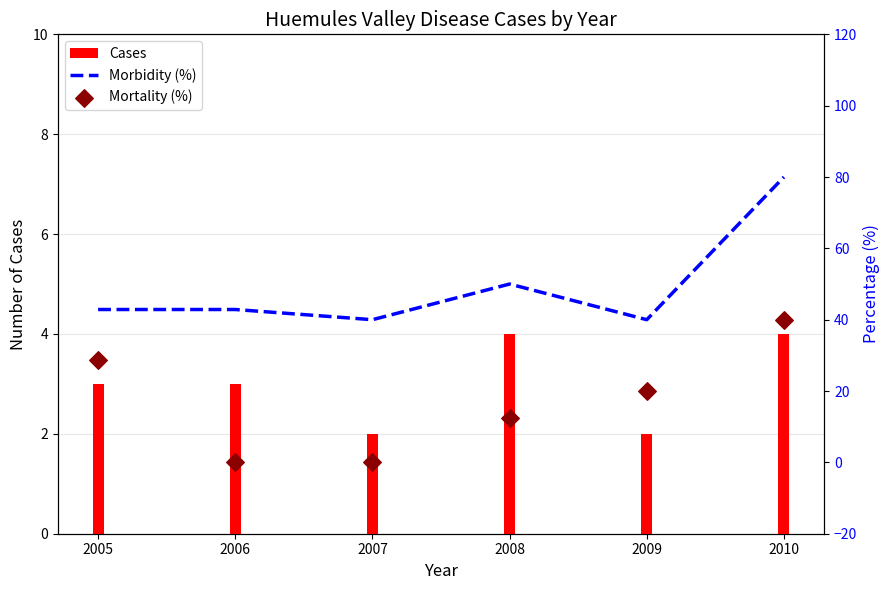

What are all the series names shown in the legend?

Cases, Morbidity (%), Mortality (%)